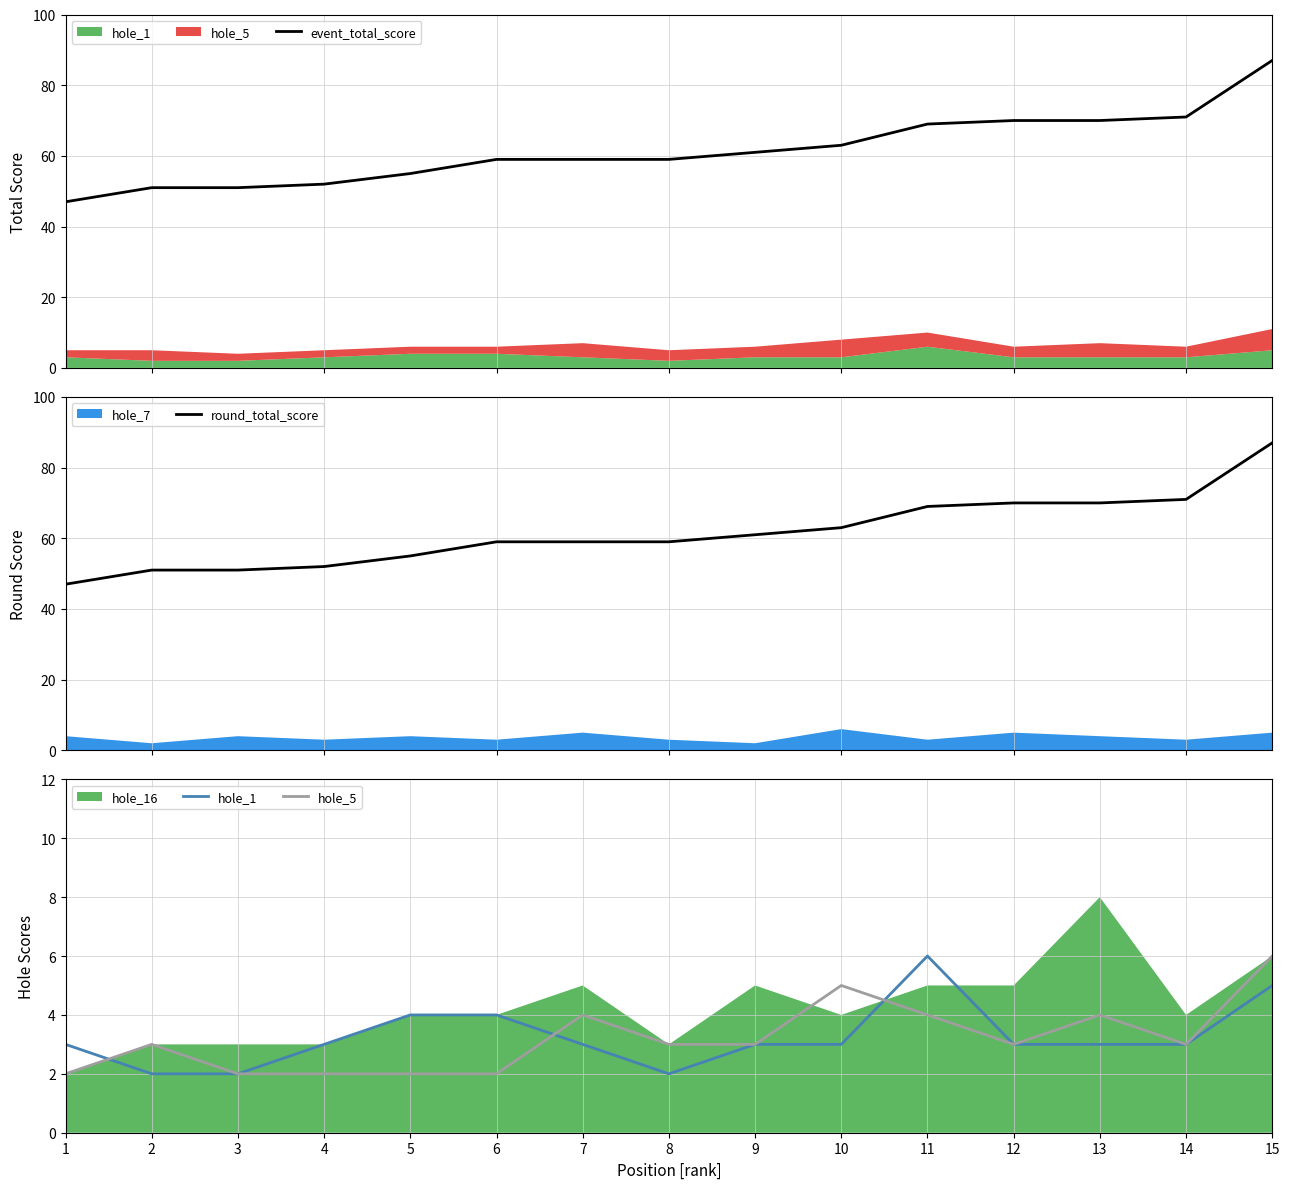

What is the sum of the round_total_score values at 15 and 5?

142